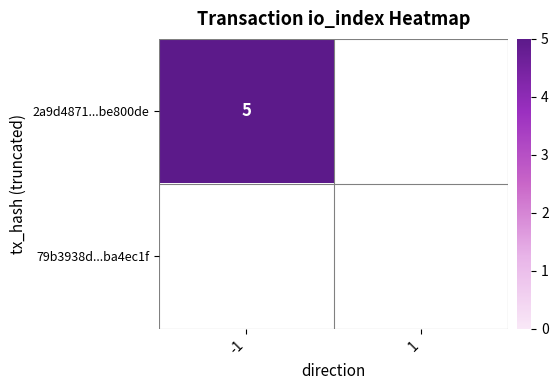

True or false: 79b3938d783191d58fd27ec706b87e81ba4ec1f has a value of 0 at 1.

True